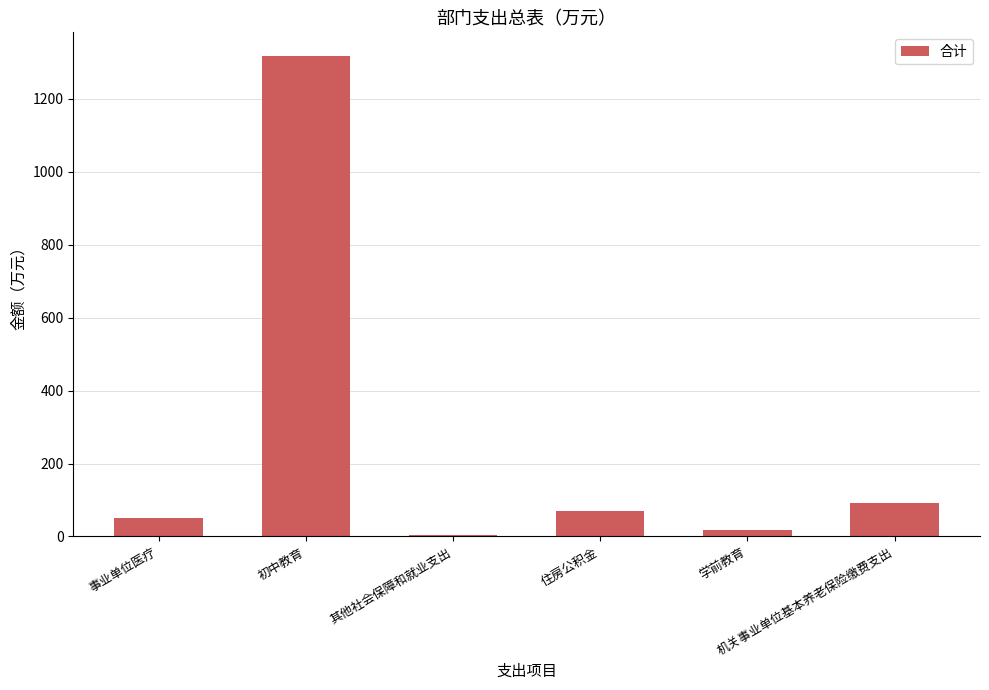

The chart shows a value of 50.0 at 事业单位医疗. True or false?

True